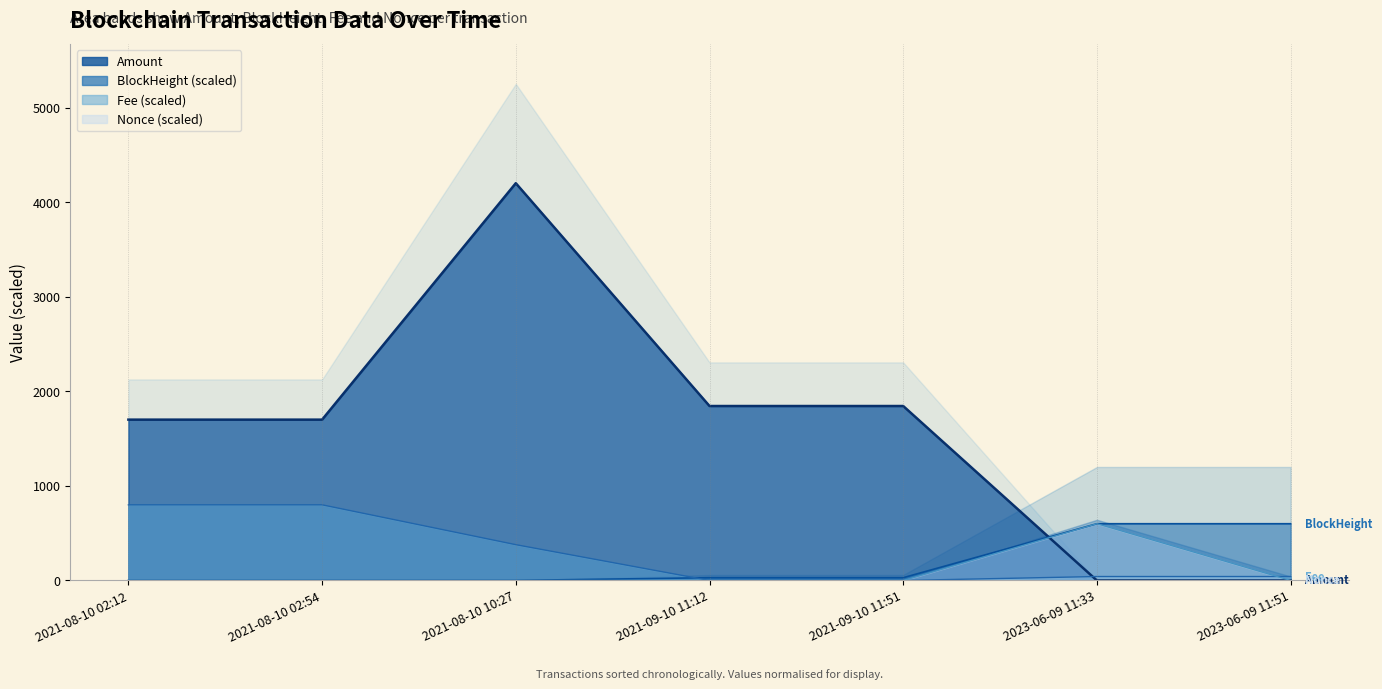

The Amount series shows 0.0 at 2023-06-09 11:33. True or false?

True